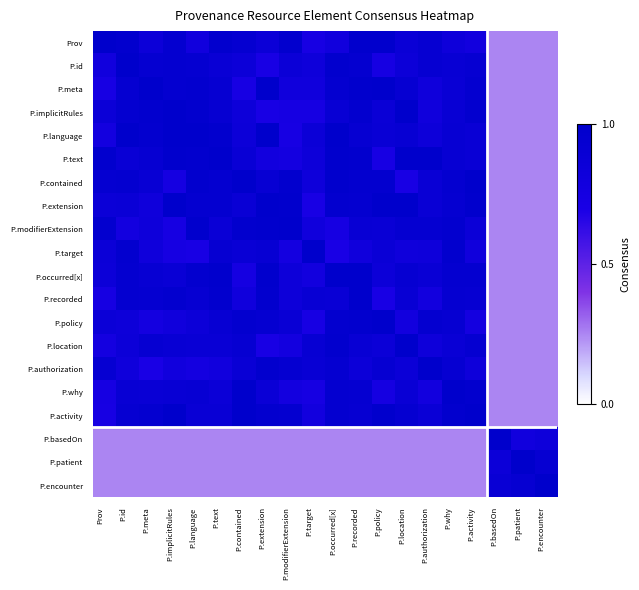

Reading left to right, extract all data points from this chart.

Prov: Prov=1.0	P.id=1.0	P.meta=0.9	P.implicitRules=0.9	P.language=0.8	P.text=1.0	P.contained=0.9	P.extension=0.9	P.modifierExtension=1.0	P.target=0.7	P.occurred[x]=0.8	P.recorded=1.0	P.policy=1.0	P.location=0.9	P.authorization=0.9	P.why=0.8	P.activity=0.8	P.basedOn=0.2	P.patient=0.2	P.encounter=0.2
P.id: Prov=0.8	P.id=1.0	P.meta=0.9	P.implicitRules=1.0	P.language=0.9	P.text=0.9	P.contained=0.8	P.extension=0.7	P.modifierExtension=0.9	P.target=0.8	P.occurred[x]=1.0	P.recorded=0.9	P.policy=0.7	P.location=0.9	P.authorization=0.9	P.why=0.9	P.activity=0.9	P.basedOn=0.2	P.patient=0.2	P.encounter=0.2
P.meta: Prov=0.7	P.id=0.9	P.meta=1.0	P.implicitRules=0.9	P.language=1.0	P.text=0.9	P.contained=0.7	P.extension=1.0	P.modifierExtension=0.8	P.target=0.8	P.occurred[x]=0.9	P.recorded=1.0	P.policy=1.0	P.location=0.9	P.authorization=0.8	P.why=0.9	P.activity=0.9	P.basedOn=0.2	P.patient=0.2	P.encounter=0.2
P.implicitRules: Prov=0.9	P.id=1.0	P.meta=1.0	P.implicitRules=1.0	P.language=1.0	P.text=0.9	P.contained=0.8	P.extension=0.7	P.modifierExtension=0.7	P.target=0.7	P.occurred[x]=0.9	P.recorded=1.0	P.policy=0.9	P.location=1.0	P.authorization=0.8	P.why=0.9	P.activity=1.0	P.basedOn=0.2	P.patient=0.2	P.encounter=0.2
P.language: Prov=0.8	P.id=1.0	P.meta=1.0	P.implicitRules=1.0	P.language=1.0	P.text=1.0	P.contained=0.9	P.extension=1.0	P.modifierExtension=0.7	P.target=0.9	P.occurred[x]=1.0	P.recorded=0.9	P.policy=0.9	P.location=0.9	P.authorization=0.8	P.why=0.9	P.activity=0.9	P.basedOn=0.2	P.patient=0.2	P.encounter=0.2
P.text: Prov=1.0	P.id=0.9	P.meta=0.9	P.implicitRules=1.0	P.language=1.0	P.text=1.0	P.contained=0.9	P.extension=0.8	P.modifierExtension=0.8	P.target=0.8	P.occurred[x]=1.0	P.recorded=1.0	P.policy=0.7	P.location=1.0	P.authorization=1.0	P.why=0.9	P.activity=0.9	P.basedOn=0.2	P.patient=0.2	P.encounter=0.2
P.contained: Prov=0.9	P.id=0.9	P.meta=0.9	P.implicitRules=0.7	P.language=1.0	P.text=0.9	P.contained=1.0	P.extension=0.9	P.modifierExtension=1.0	P.target=0.8	P.occurred[x]=1.0	P.recorded=1.0	P.policy=1.0	P.location=0.7	P.authorization=0.9	P.why=0.9	P.activity=1.0	P.basedOn=0.2	P.patient=0.2	P.encounter=0.2
P.extension: Prov=0.9	P.id=0.9	P.meta=0.8	P.implicitRules=1.0	P.language=1.0	P.text=1.0	P.contained=0.9	P.extension=1.0	P.modifierExtension=1.0	P.target=0.7	P.occurred[x]=1.0	P.recorded=0.9	P.policy=1.0	P.location=1.0	P.authorization=0.9	P.why=0.9	P.activity=1.0	P.basedOn=0.2	P.patient=0.2	P.encounter=0.2
P.modifierExtension: Prov=1.0	P.id=0.8	P.meta=0.8	P.implicitRules=0.7	P.language=1.0	P.text=0.9	P.contained=1.0	P.extension=1.0	P.modifierExtension=1.0	P.target=0.8	P.occurred[x]=0.7	P.recorded=0.9	P.policy=0.9	P.location=0.9	P.authorization=0.9	P.why=1.0	P.activity=0.9	P.basedOn=0.2	P.patient=0.2	P.encounter=0.2
P.target: Prov=0.9	P.id=1.0	P.meta=0.8	P.implicitRules=0.7	P.language=0.7	P.text=0.9	P.contained=0.9	P.extension=0.9	P.modifierExtension=0.8	P.target=1.0	P.occurred[x]=0.7	P.recorded=0.8	P.policy=0.9	P.location=0.8	P.authorization=0.8	P.why=1.0	P.activity=0.8	P.basedOn=0.2	P.patient=0.2	P.encounter=0.2
P.occurred[x]: Prov=0.9	P.id=0.9	P.meta=0.9	P.implicitRules=0.9	P.language=1.0	P.text=1.0	P.contained=0.7	P.extension=1.0	P.modifierExtension=0.8	P.target=0.8	P.occurred[x]=1.0	P.recorded=1.0	P.policy=0.8	P.location=0.9	P.authorization=0.9	P.why=0.9	P.activity=0.9	P.basedOn=0.2	P.patient=0.2	P.encounter=0.2
P.recorded: Prov=0.7	P.id=0.9	P.meta=0.9	P.implicitRules=1.0	P.language=0.9	P.text=1.0	P.contained=0.8	P.extension=1.0	P.modifierExtension=0.8	P.target=0.9	P.occurred[x]=0.9	P.recorded=1.0	P.policy=0.7	P.location=0.9	P.authorization=0.8	P.why=0.9	P.activity=0.9	P.basedOn=0.2	P.patient=0.2	P.encounter=0.2
P.policy: Prov=0.9	P.id=0.8	P.meta=0.8	P.implicitRules=0.8	P.language=0.9	P.text=0.9	P.contained=1.0	P.extension=0.9	P.modifierExtension=0.9	P.target=0.7	P.occurred[x]=1.0	P.recorded=1.0	P.policy=1.0	P.location=0.8	P.authorization=0.9	P.why=0.9	P.activity=0.8	P.basedOn=0.2	P.patient=0.2	P.encounter=0.2
P.location: Prov=0.8	P.id=0.9	P.meta=0.9	P.implicitRules=0.9	P.language=0.9	P.text=0.9	P.contained=0.9	P.extension=0.7	P.modifierExtension=0.8	P.target=0.9	P.occurred[x]=1.0	P.recorded=0.9	P.policy=0.9	P.location=1.0	P.authorization=0.8	P.why=0.9	P.activity=0.9	P.basedOn=0.2	P.patient=0.2	P.encounter=0.2
P.authorization: Prov=0.9	P.id=0.8	P.meta=0.7	P.implicitRules=0.8	P.language=0.8	P.text=0.8	P.contained=0.9	P.extension=1.0	P.modifierExtension=0.9	P.target=0.9	P.occurred[x]=0.9	P.recorded=0.8	P.policy=0.9	P.location=0.9	P.authorization=1.0	P.why=0.9	P.activity=0.8	P.basedOn=0.2	P.patient=0.2	P.encounter=0.2
P.why: Prov=0.7	P.id=0.9	P.meta=0.9	P.implicitRules=0.9	P.language=0.9	P.text=0.9	P.contained=1.0	P.extension=0.9	P.modifierExtension=0.8	P.target=0.7	P.occurred[x]=0.9	P.recorded=0.9	P.policy=0.7	P.location=0.9	P.authorization=0.8	P.why=1.0	P.activity=1.0	P.basedOn=0.2	P.patient=0.2	P.encounter=0.2
P.activity: Prov=0.7	P.id=0.9	P.meta=0.9	P.implicitRules=1.0	P.language=0.9	P.text=0.9	P.contained=1.0	P.extension=1.0	P.modifierExtension=0.9	P.target=0.8	P.occurred[x]=0.9	P.recorded=0.9	P.policy=1.0	P.location=0.9	P.authorization=0.9	P.why=1.0	P.activity=1.0	P.basedOn=0.2	P.patient=0.2	P.encounter=0.2
P.basedOn: Prov=0.2	P.id=0.2	P.meta=0.2	P.implicitRules=0.2	P.language=0.2	P.text=0.2	P.contained=0.2	P.extension=0.2	P.modifierExtension=0.2	P.target=0.2	P.occurred[x]=0.2	P.recorded=0.2	P.policy=0.2	P.location=0.2	P.authorization=0.2	P.why=0.2	P.activity=0.2	P.basedOn=1.0	P.patient=0.8	P.encounter=0.8
P.patient: Prov=0.2	P.id=0.2	P.meta=0.2	P.implicitRules=0.2	P.language=0.2	P.text=0.2	P.contained=0.2	P.extension=0.2	P.modifierExtension=0.2	P.target=0.2	P.occurred[x]=0.2	P.recorded=0.2	P.policy=0.2	P.location=0.2	P.authorization=0.2	P.why=0.2	P.activity=0.2	P.basedOn=0.9	P.patient=1.0	P.encounter=0.9
P.encounter: Prov=0.2	P.id=0.2	P.meta=0.2	P.implicitRules=0.2	P.language=0.2	P.text=0.2	P.contained=0.2	P.extension=0.2	P.modifierExtension=0.2	P.target=0.2	P.occurred[x]=0.2	P.recorded=0.2	P.policy=0.2	P.location=0.2	P.authorization=0.2	P.why=0.2	P.activity=0.2	P.basedOn=0.9	P.patient=0.9	P.encounter=1.0